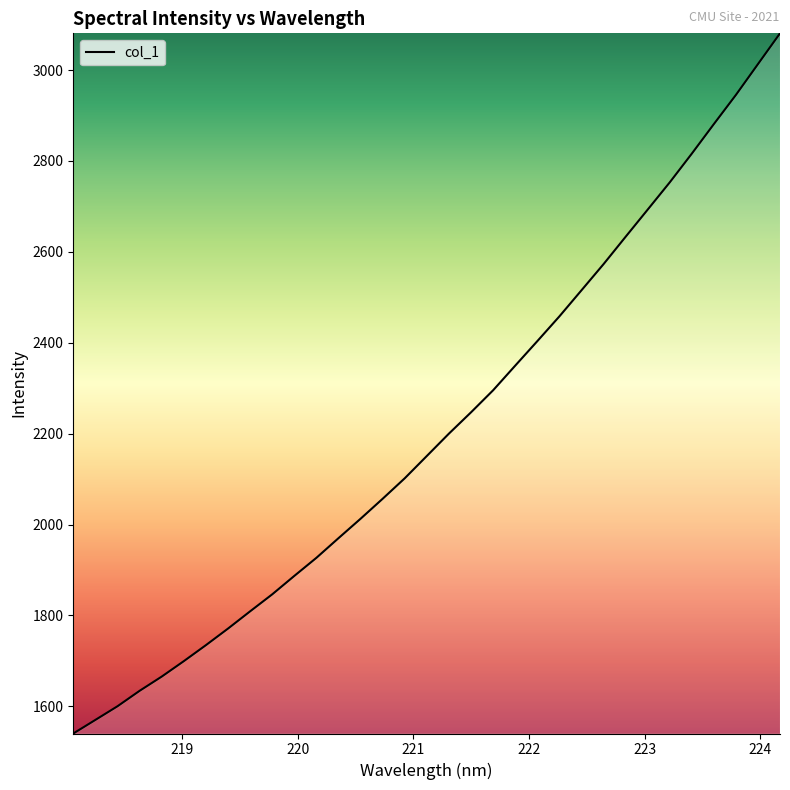

What is the greatest value displayed?

3080.7